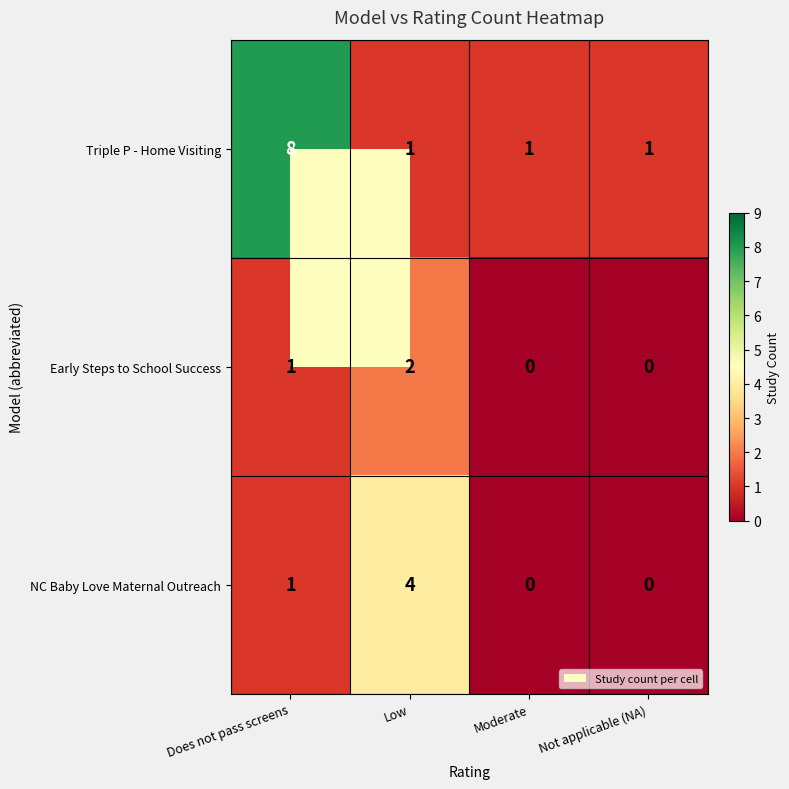

At Low, list the series in order from largest to smallest.

NC Baby Love Maternal Outreach, Early Steps to School Success, Triple P - Home Visiting